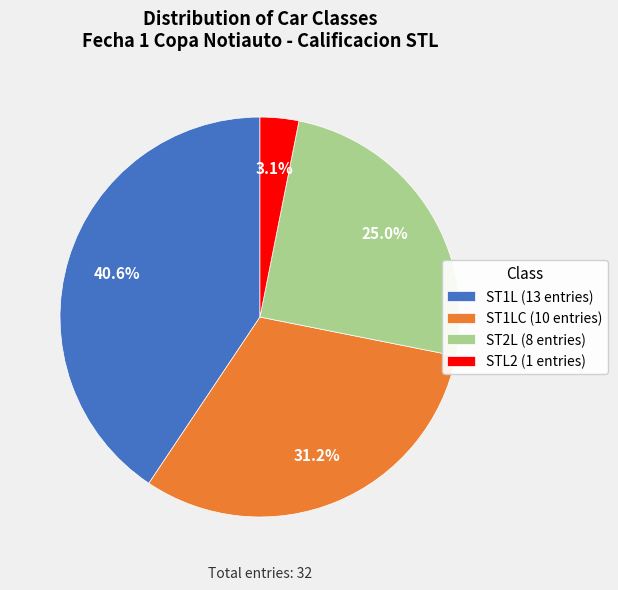

Which slice is the largest?

ST1L (13 entries)